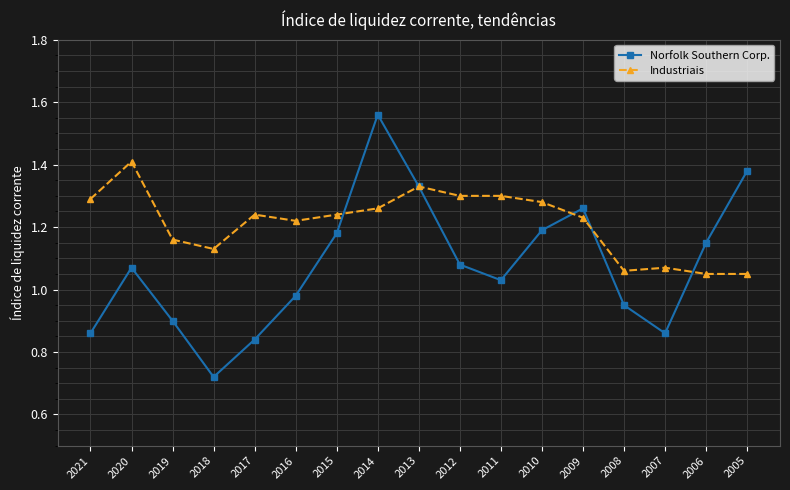

At which label does Norfolk Southern Corp. reach its peak?

2014